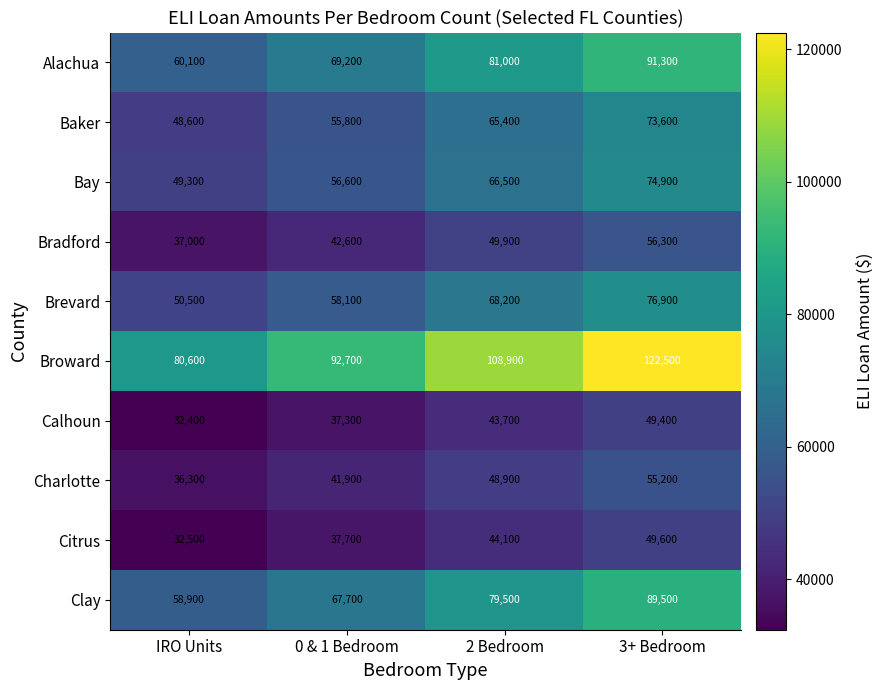

At 3+ Bedroom, list the series in order from smallest to largest.

Calhoun, Citrus, Charlotte, Bradford, Baker, Bay, Brevard, Clay, Alachua, Broward